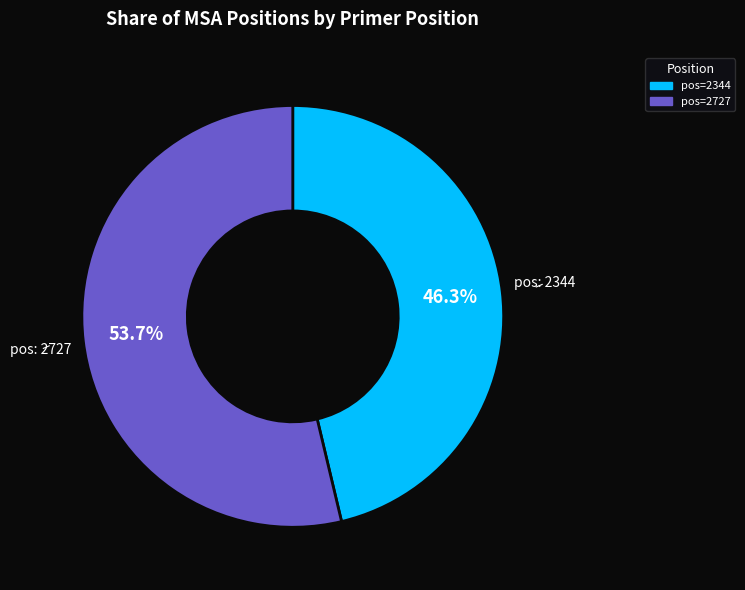

Does any single category account for the majority?

Yes